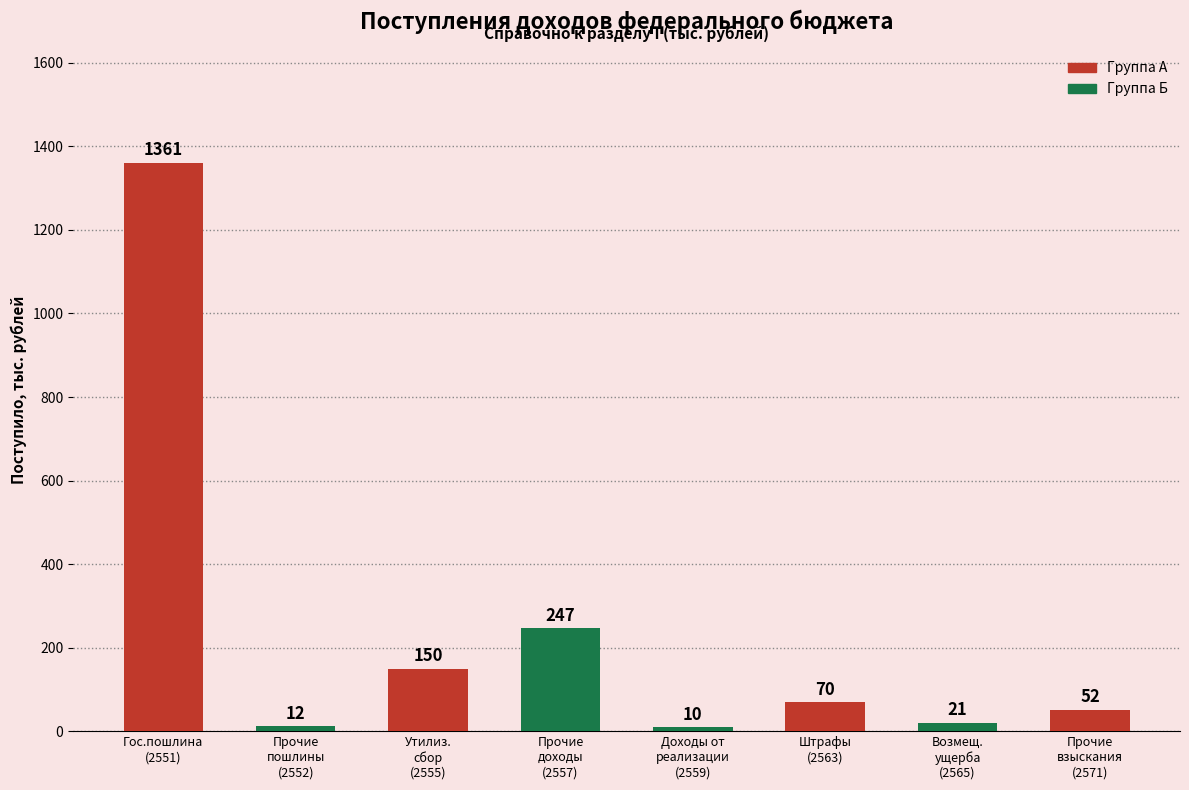

What is the change in value from Прочие
пошлины
(2552) to Возмещ.
ущерба
(2565)?

+9